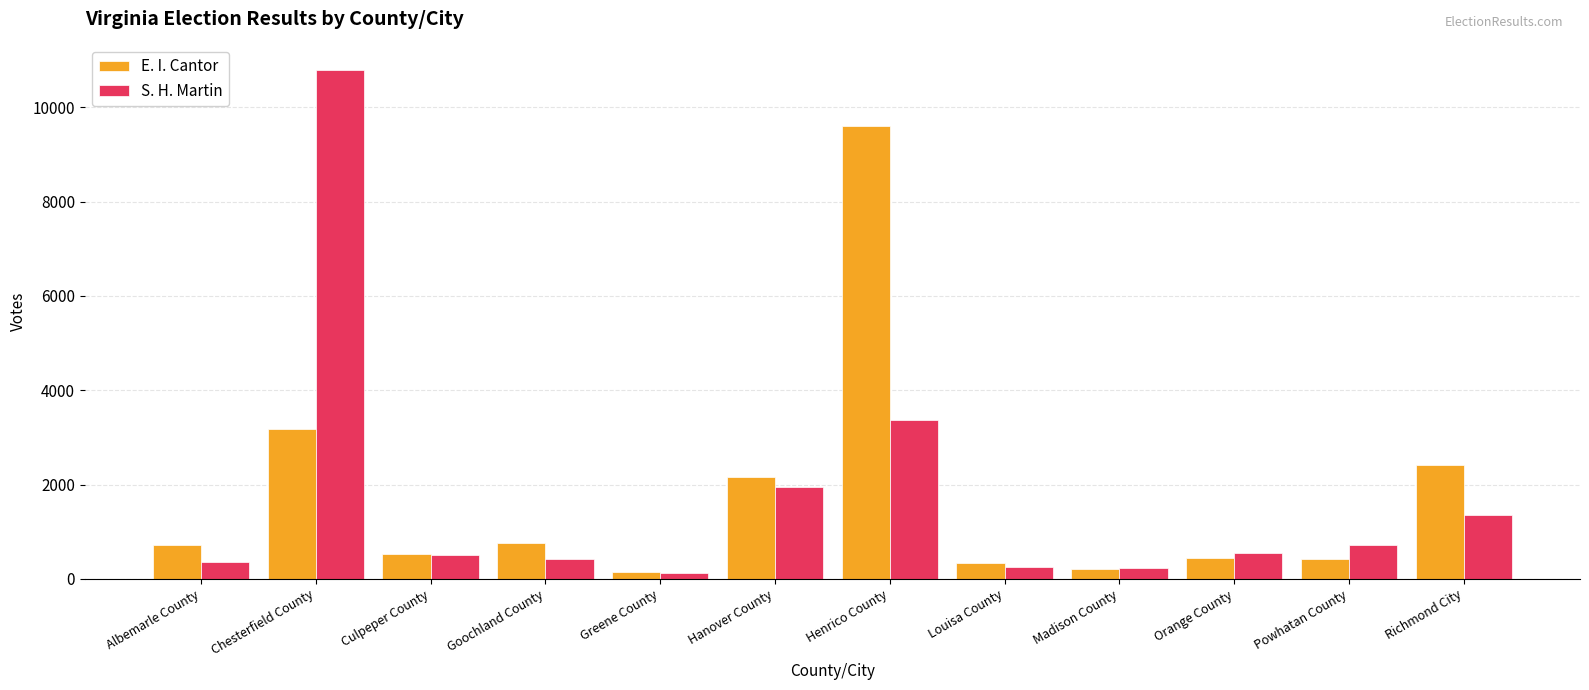

Rank the series by their maximum value, from lowest to highest.

E. I. Cantor, S. H. Martin